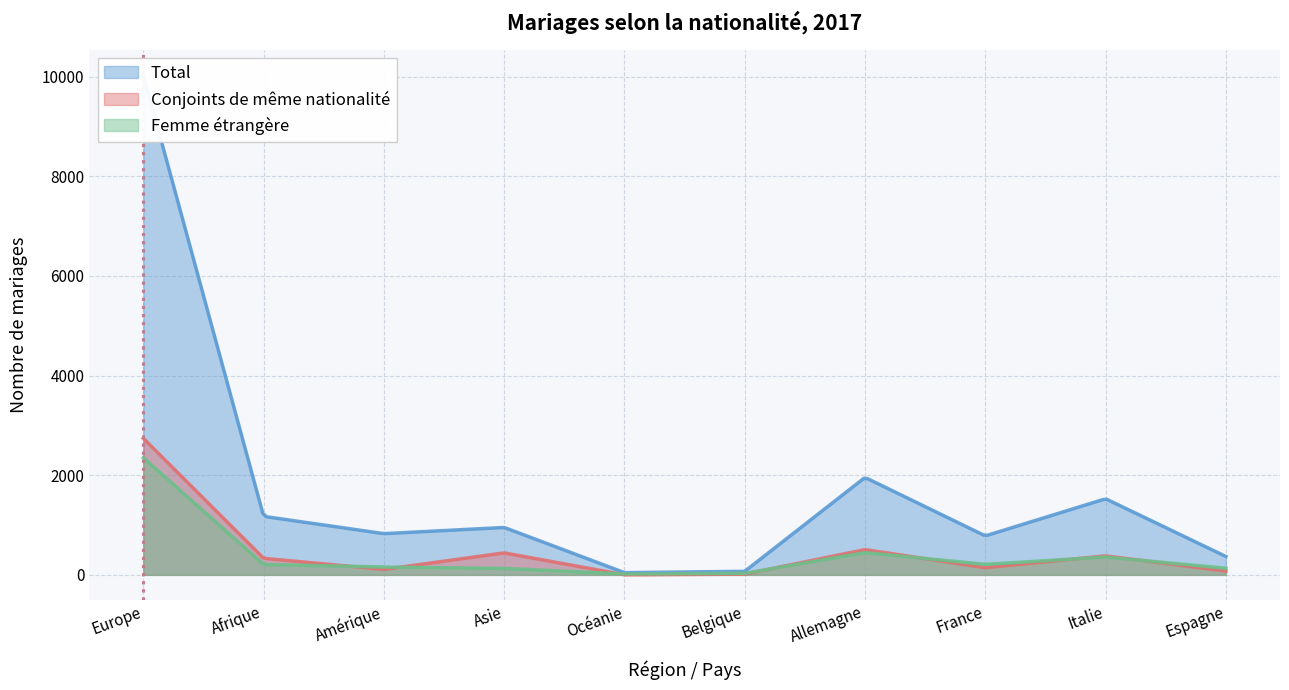

At which label is Total closest to 5036?

Allemagne